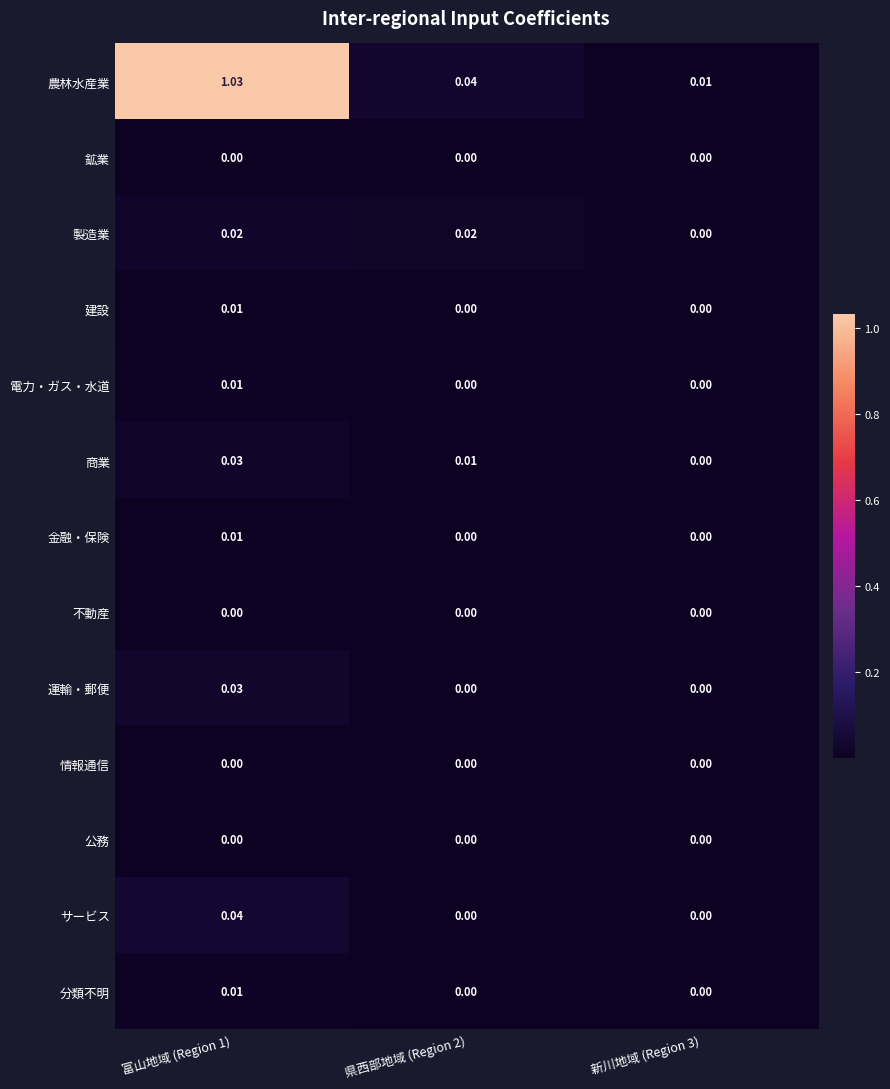

Is the value of 建設 at 県西部地域 (Region 2) greater than the value of 農林水産業 at 富山地域 (Region 1)?

No